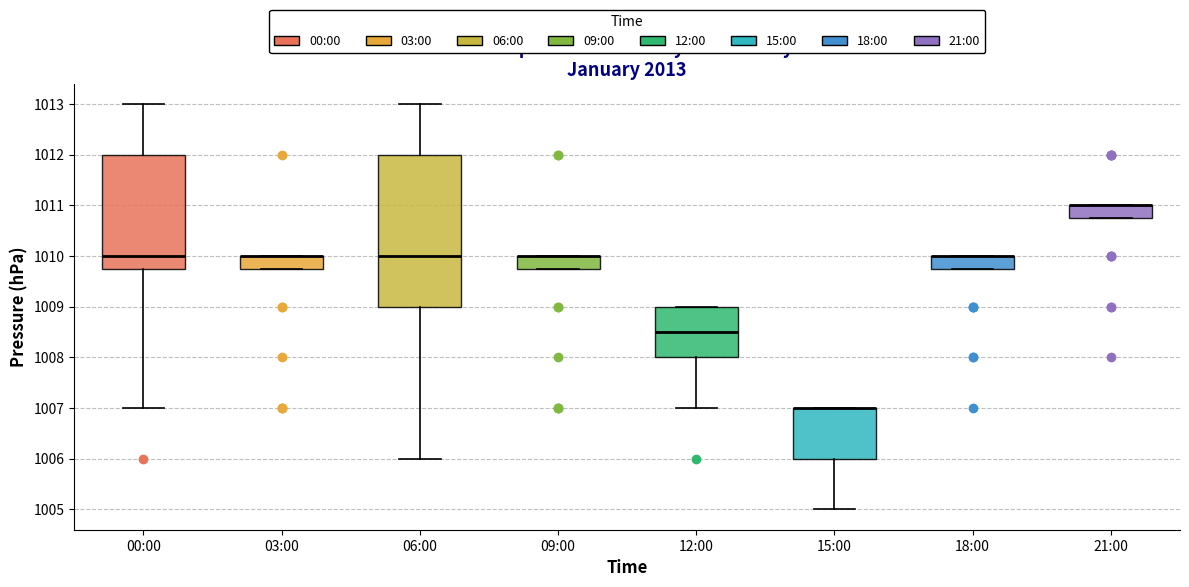

Which box is the tallest, from its lower edge to its upper edge?

06:00